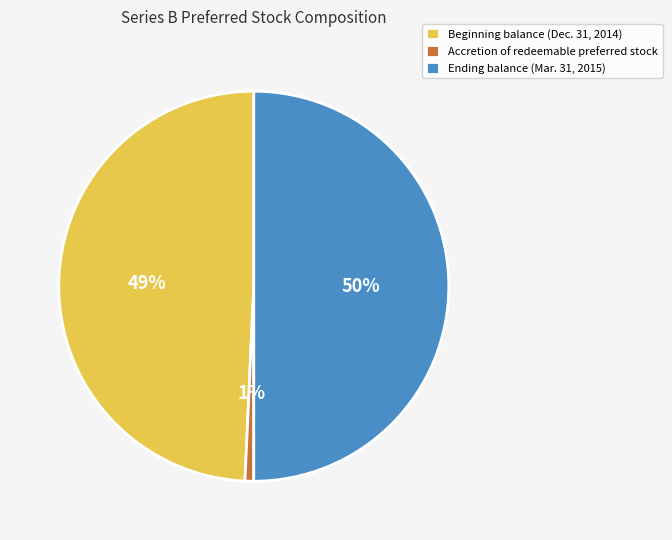

Do Ending balance (Mar. 31, 2015) and Beginning balance (Dec. 31, 2014) together represent more than half of the pie?

Yes